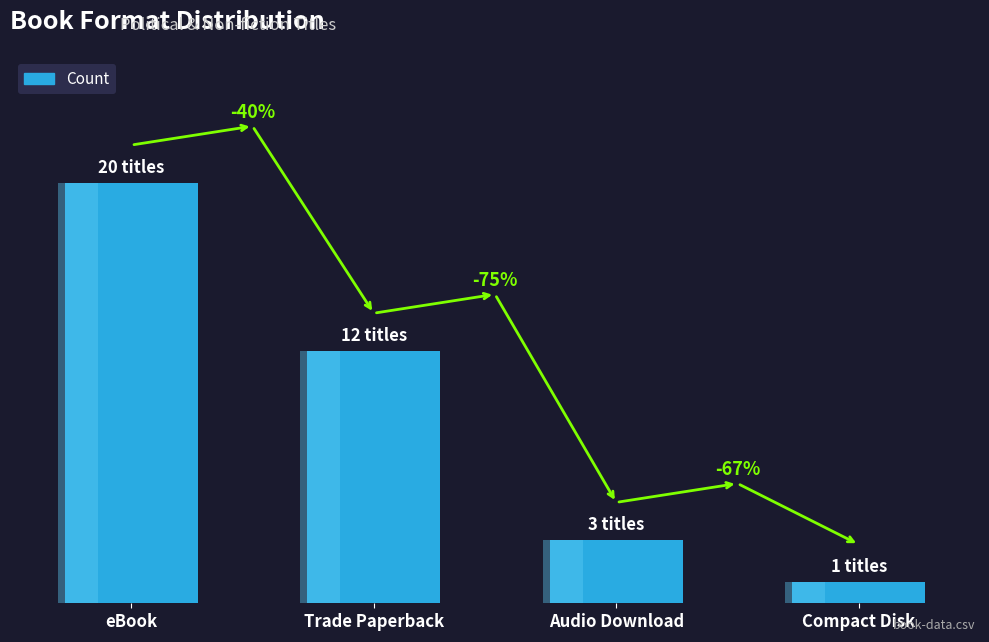

The chart shows a value of 1 at Compact Disk. True or false?

True